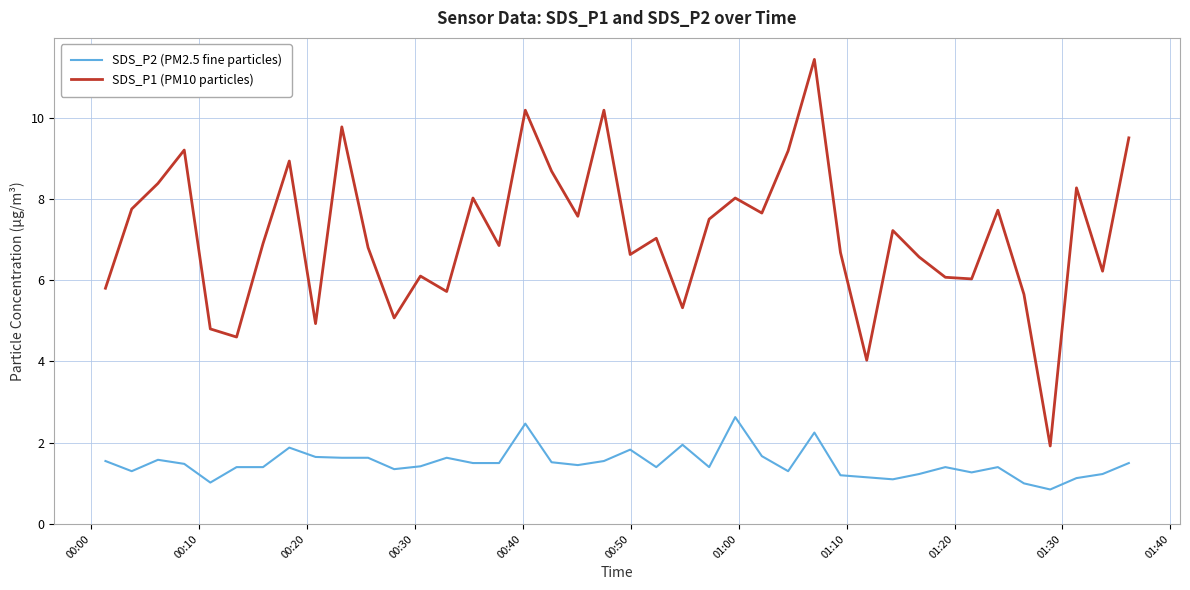

What is the greatest value displayed?

11.4